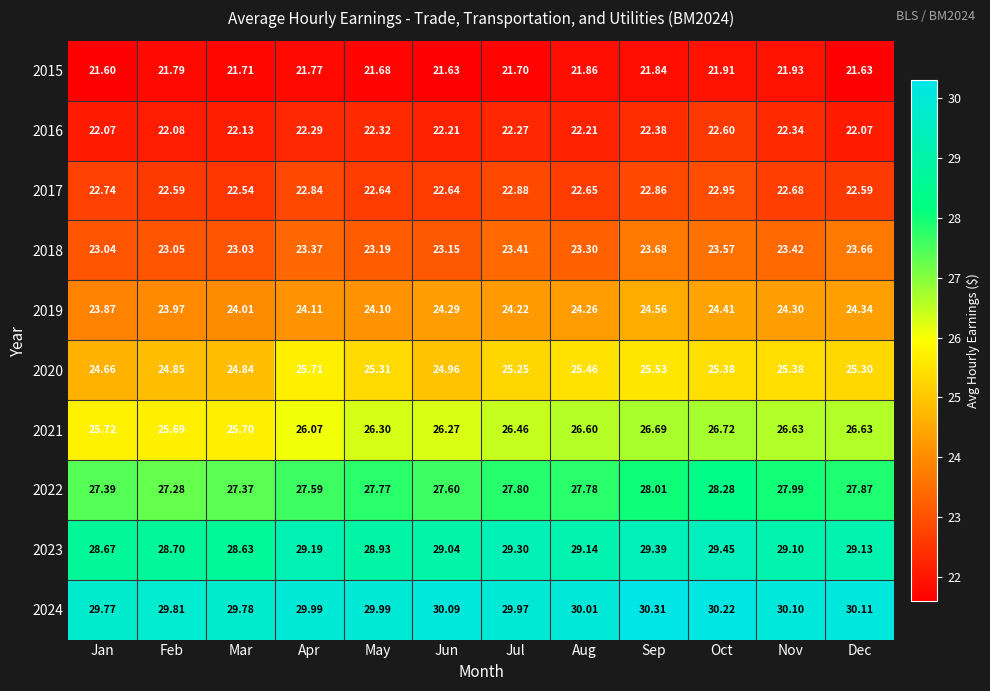

List the labels in order of 2023 value, largest first.

Oct, Sep, Jul, Apr, Aug, Dec, Nov, Jun, May, Feb, Jan, Mar